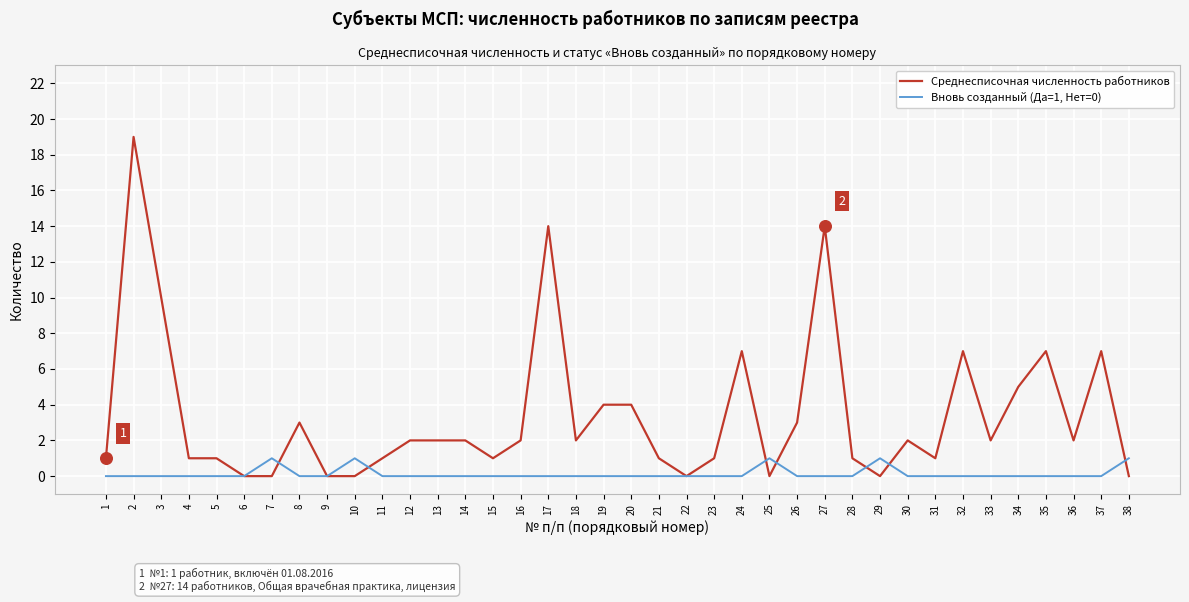

Which series has the widest spread of values?

Среднесписочная численность работников